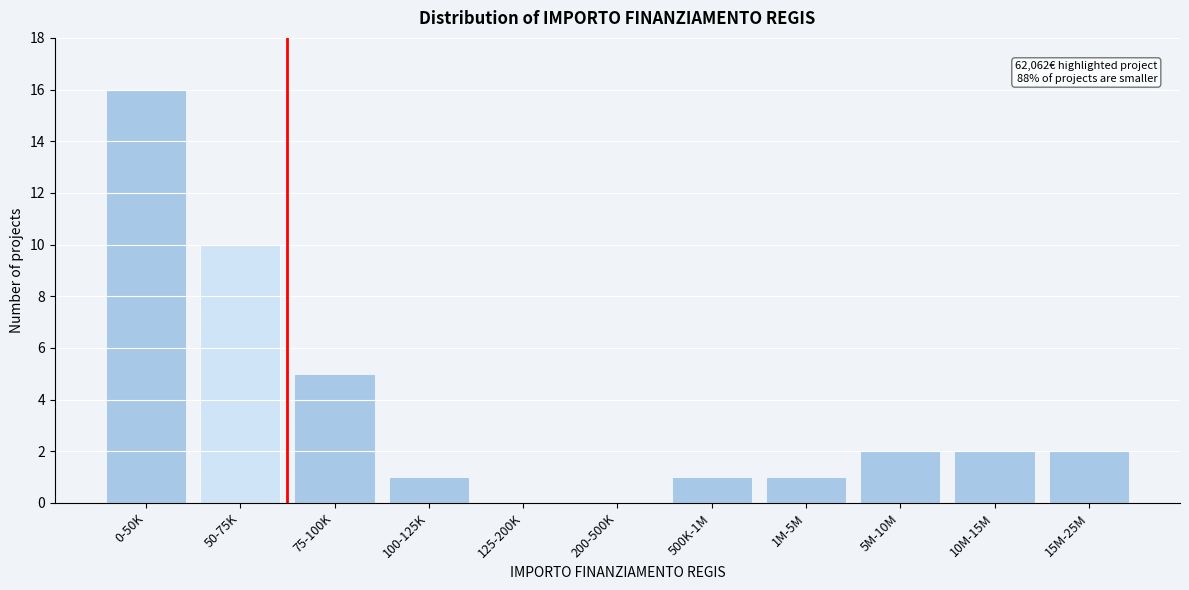

What is the sum of the values at 75-100K and 15M-25M?

7